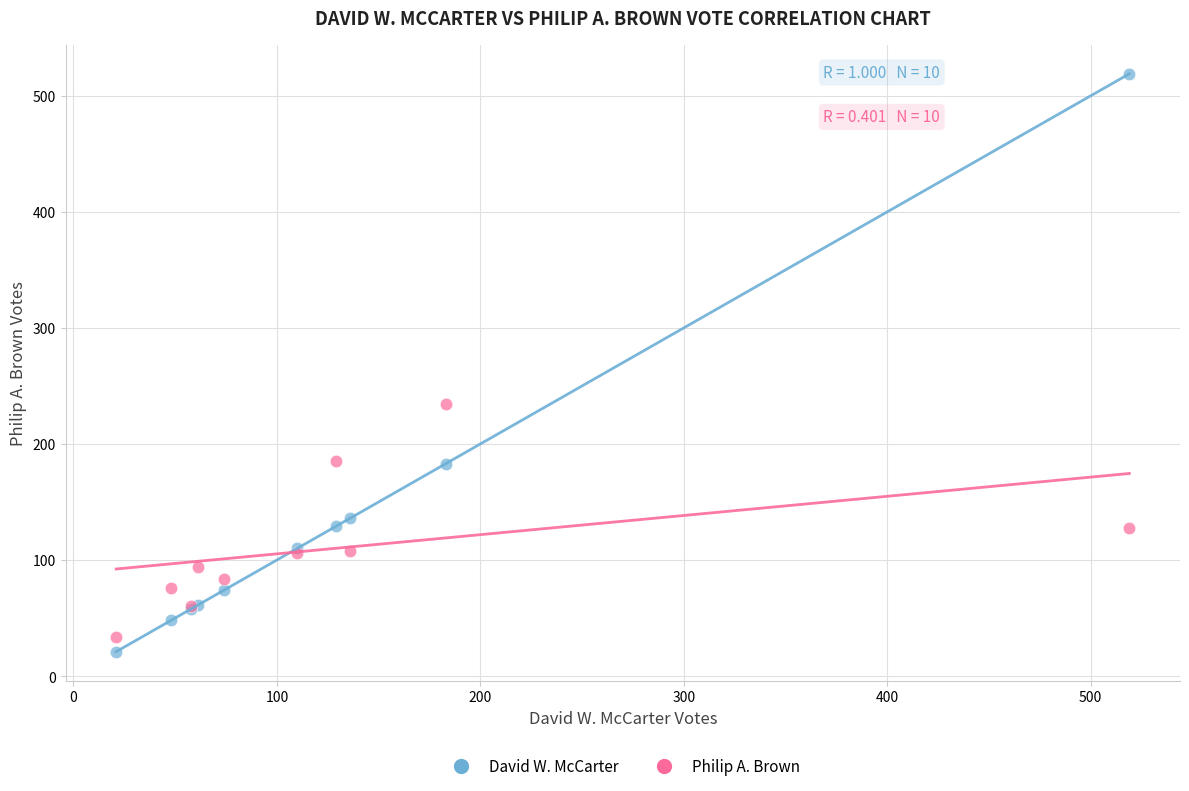

What are all the series names shown in the legend?

David W. McCarter, Philip A. Brown